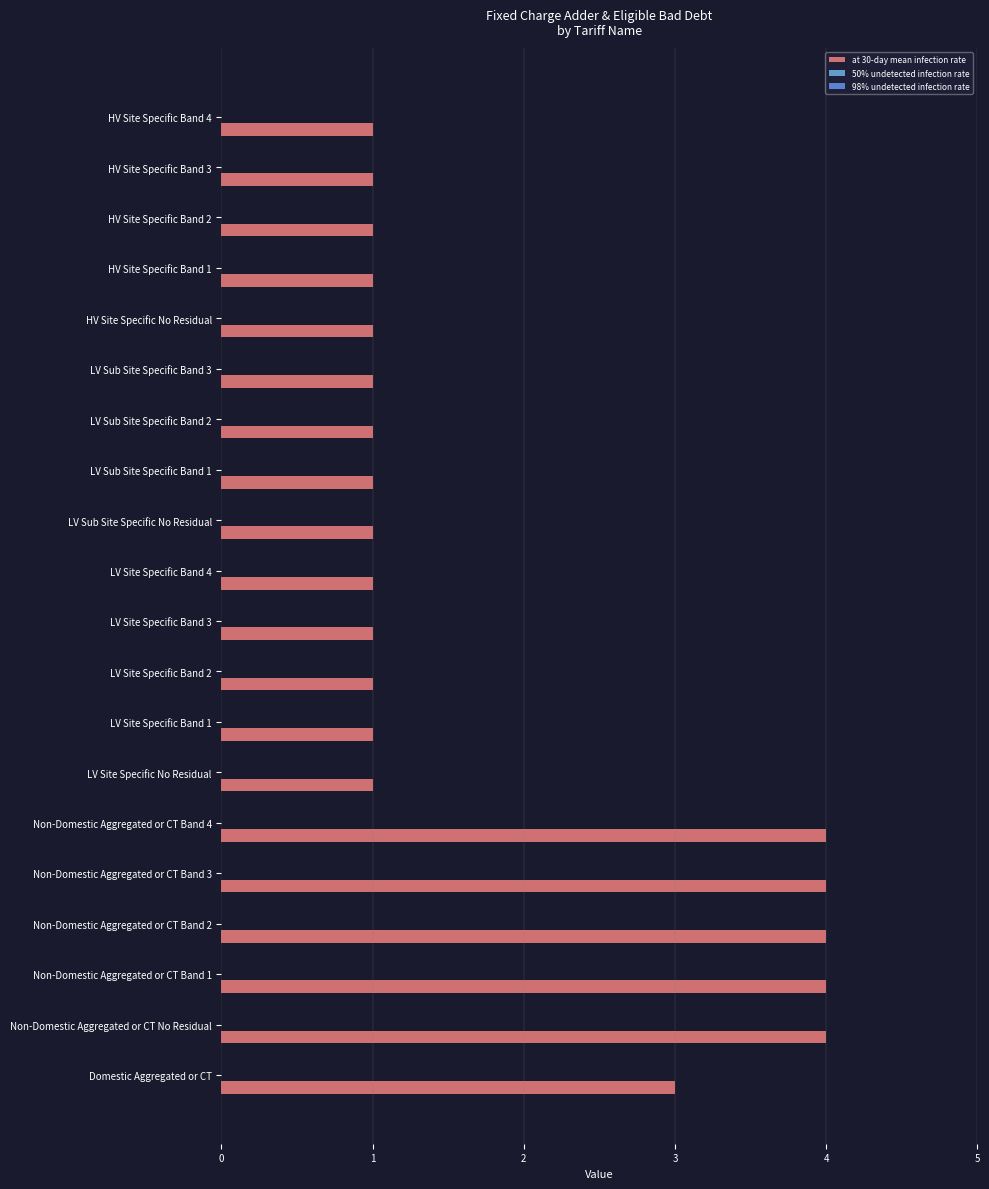

What is the smallest value displayed?

1